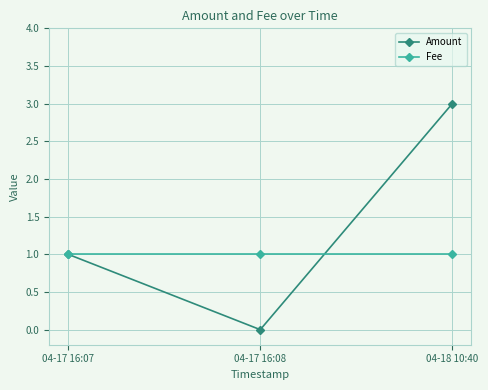

Reading right to left, extract all data points from this chart.

Amount: 3	0	1
Fee: 1	1	1